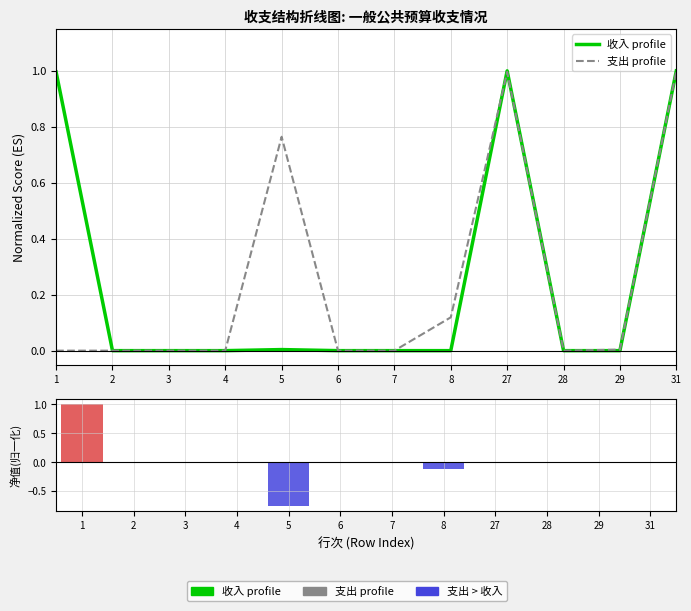

True or false: 收入 profile has a value of 0.0 at 3.

True